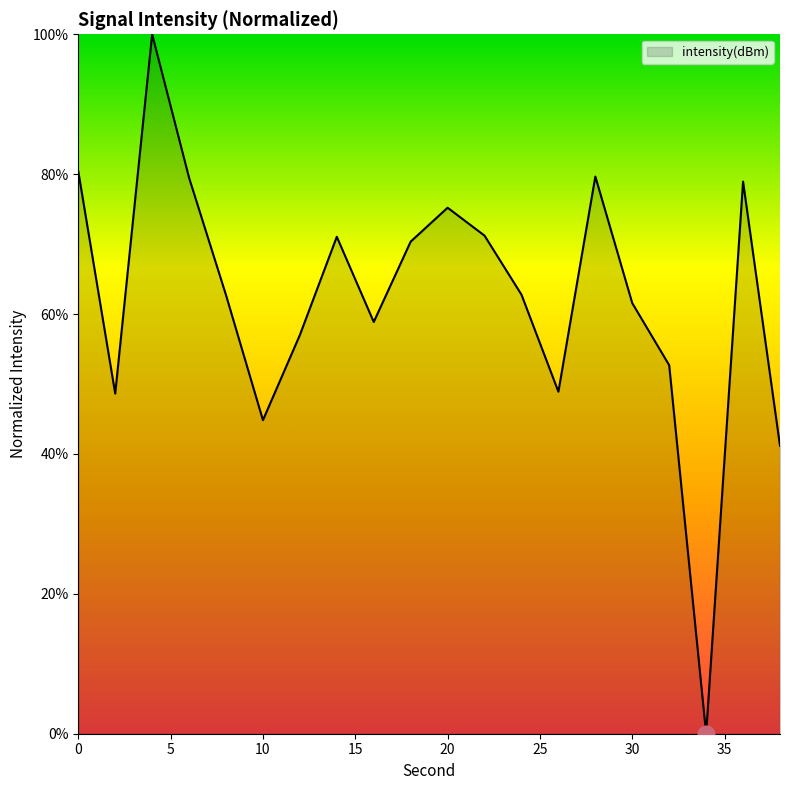

What is the greatest value displayed?

100.0